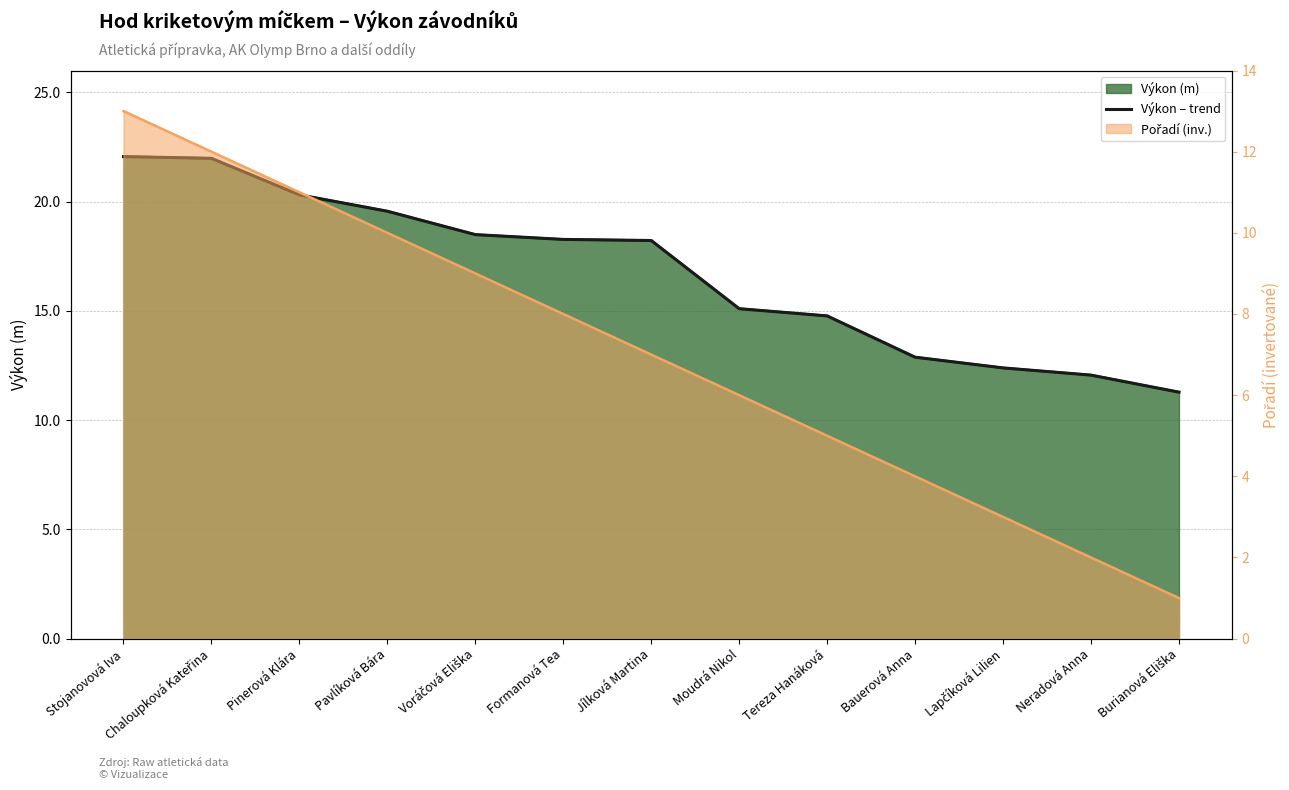

What is the difference between the second highest and minimum values?

10.7